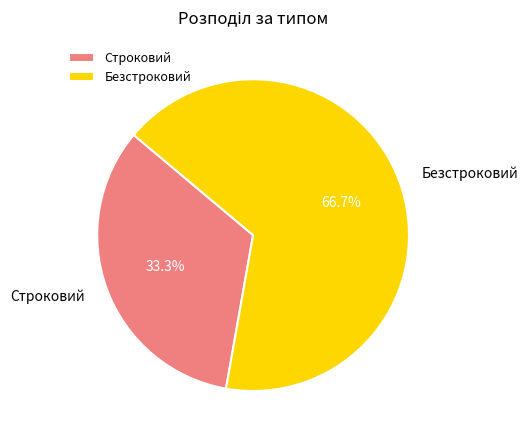

Is there any slice that represents more than half of the pie?

Yes